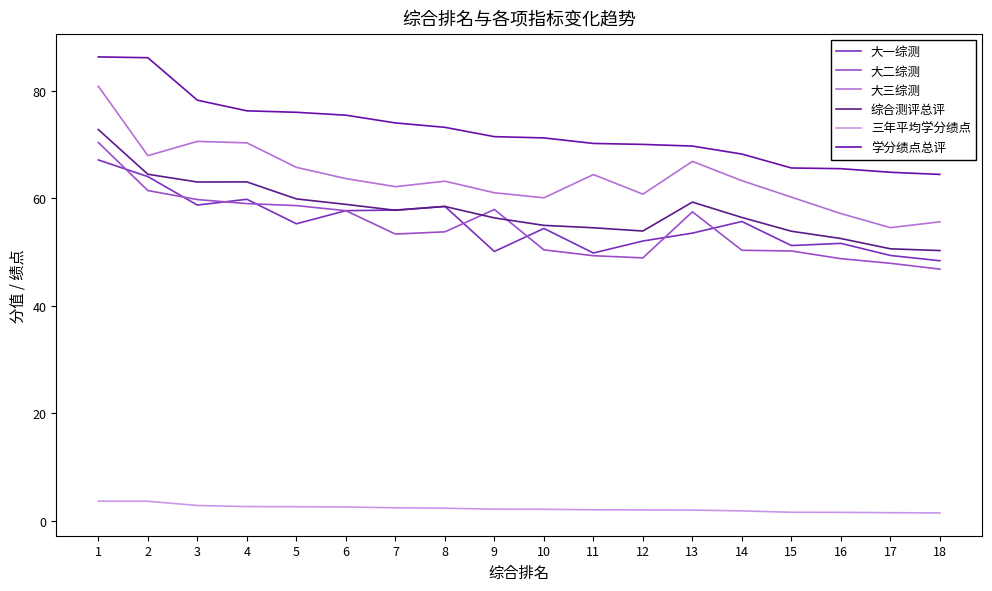

What is the approximate value of 大二综测 at 5?

58.7